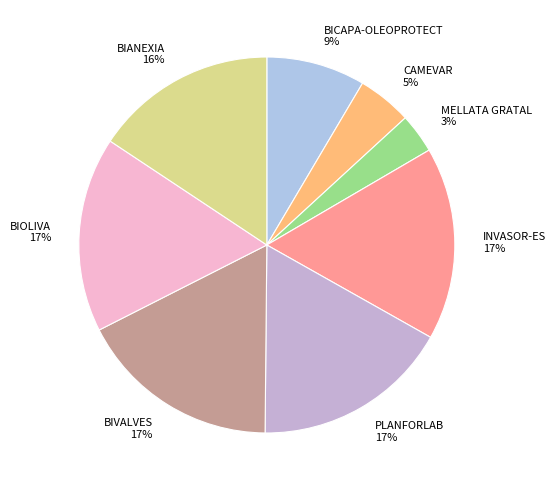

To the nearest percent, what is the average slice percentage?

12%